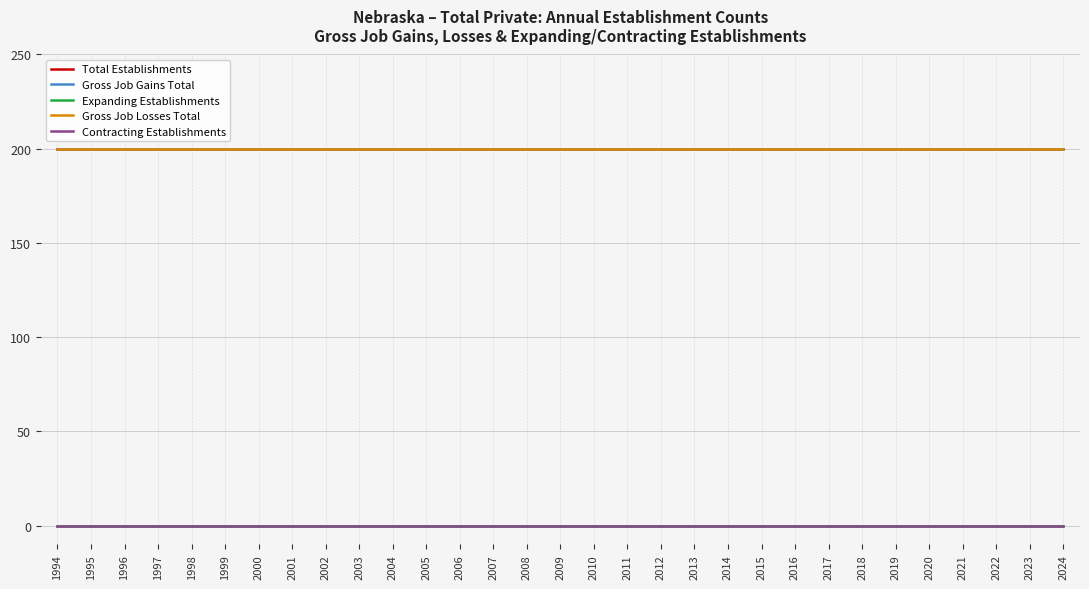

True or false: Expanding Establishments and Gross Job Gains Total intersect in this chart.

False